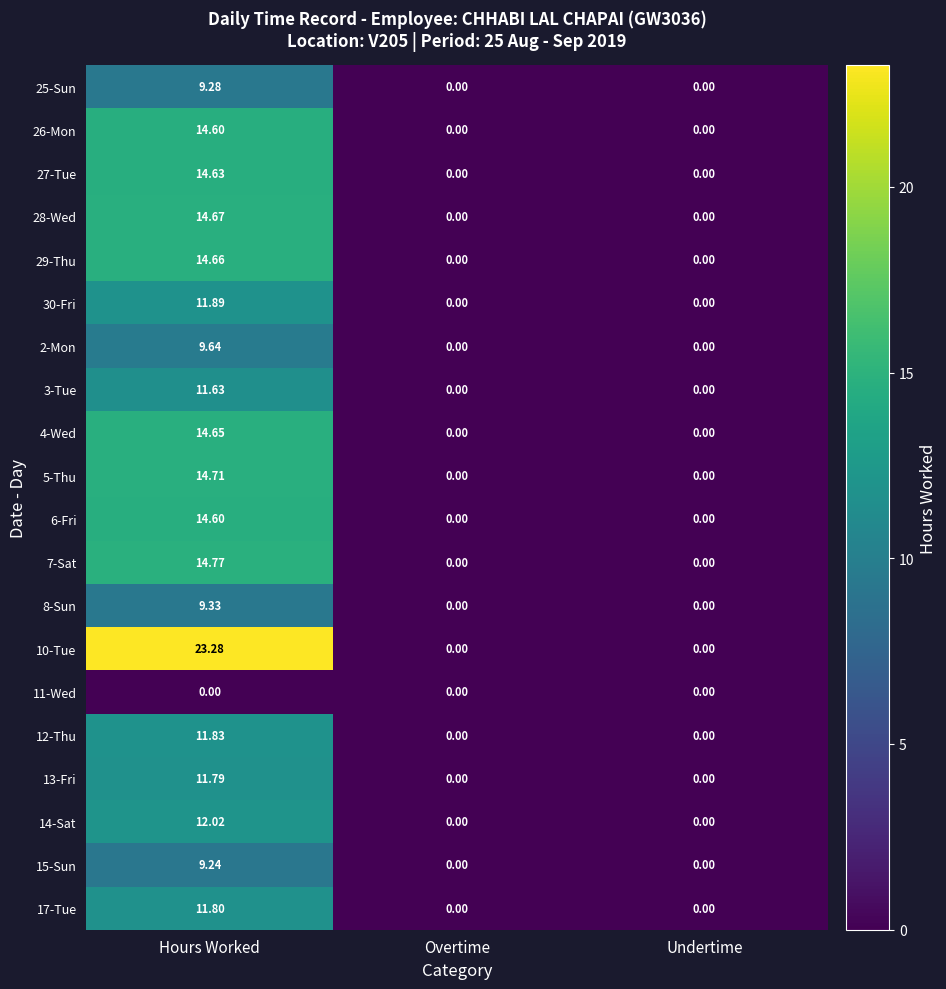

At which label does 25-Sun reach its peak?

Hours Worked